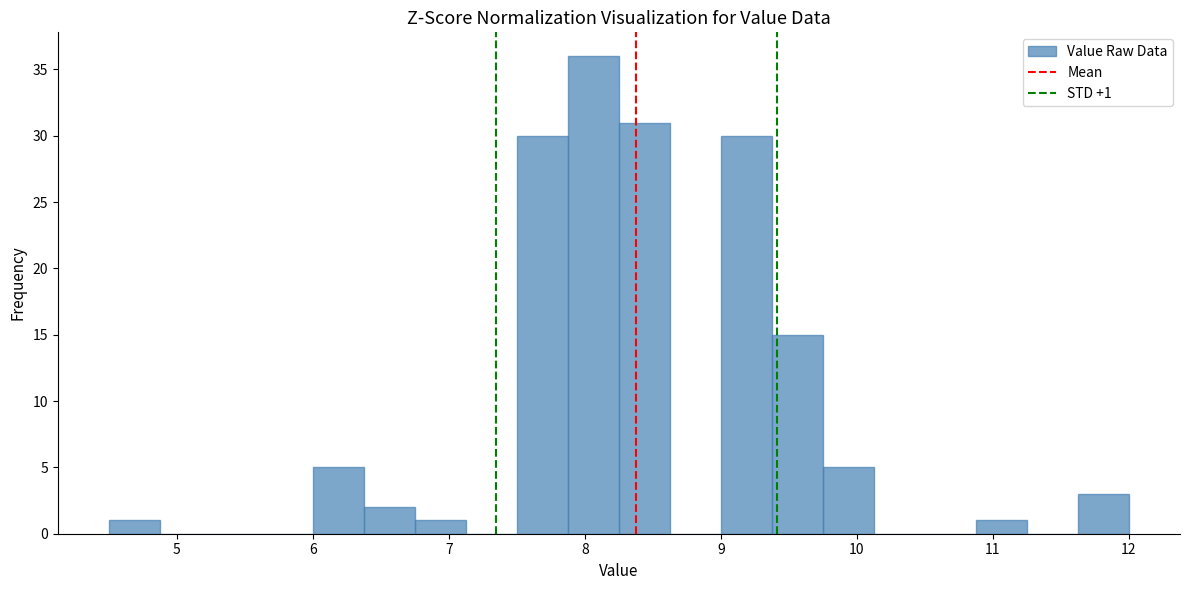

Read against the x-axis, roughly where is the centre of the tallest bar?

8.1